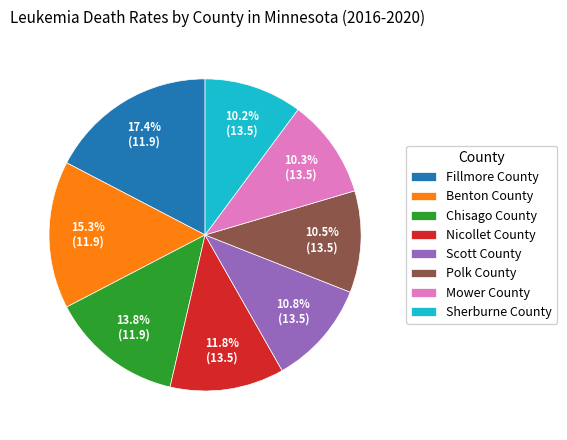

Between Mower County and Fillmore County, which is larger?

Fillmore County